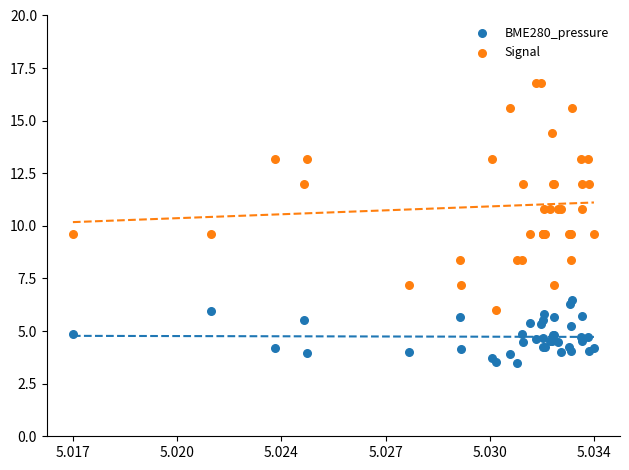

What are all the series names shown in the legend?

BME280_pressure, Signal